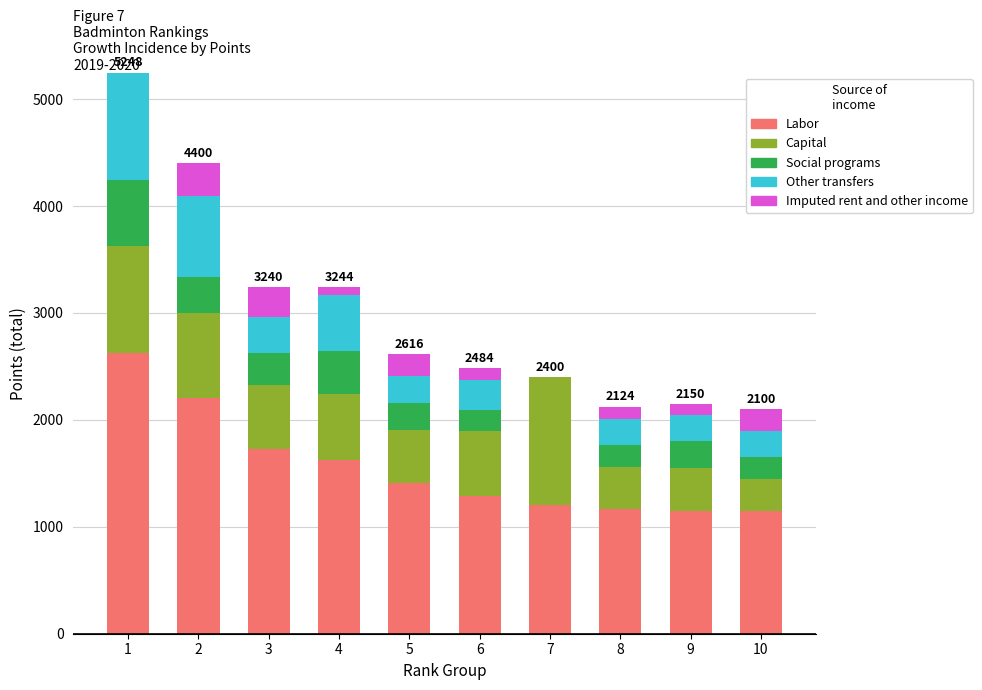

At which label does Labor first exceed 1408?

1